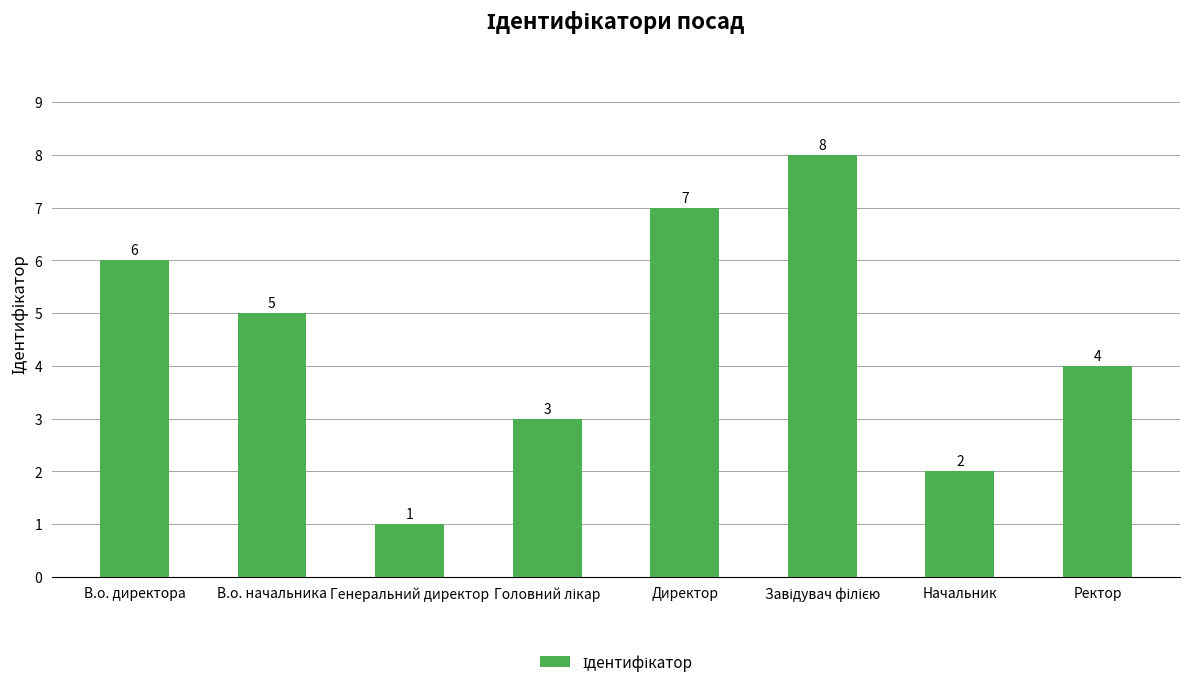

What is the greatest value displayed?

8